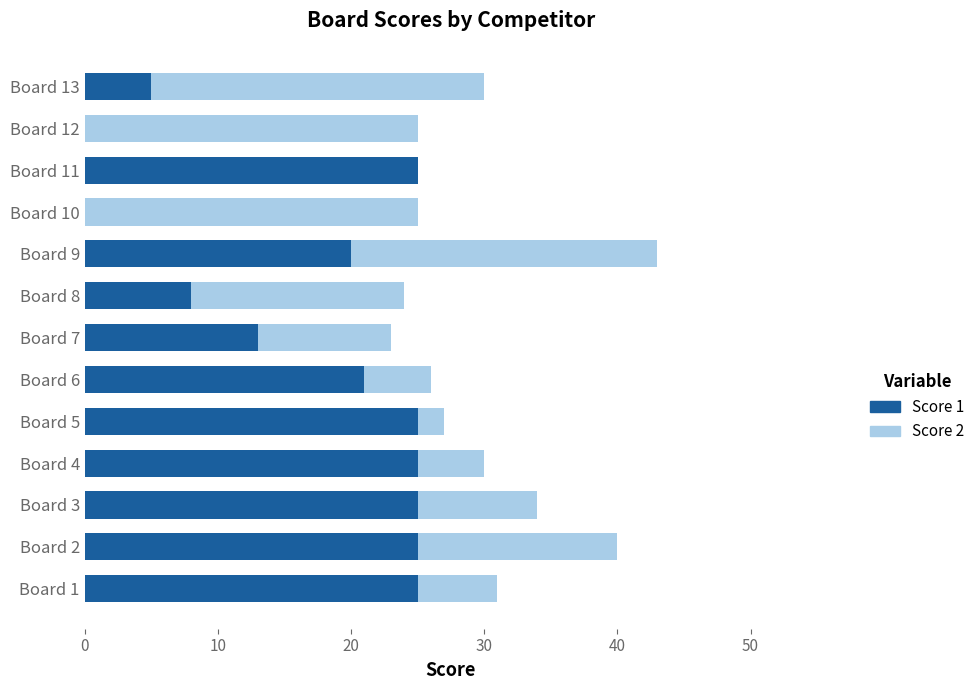

What is the total value across all series at Board 1?

31